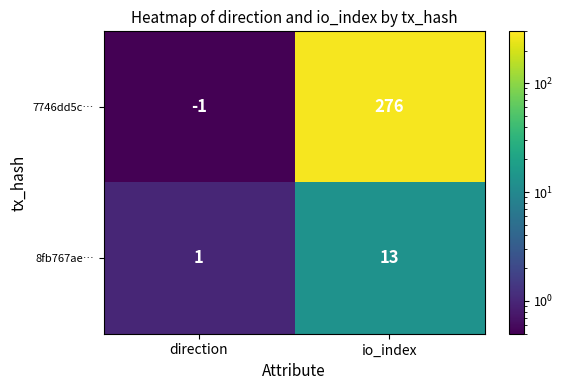

At which label is 7746dd5c… closest to 137?

direction